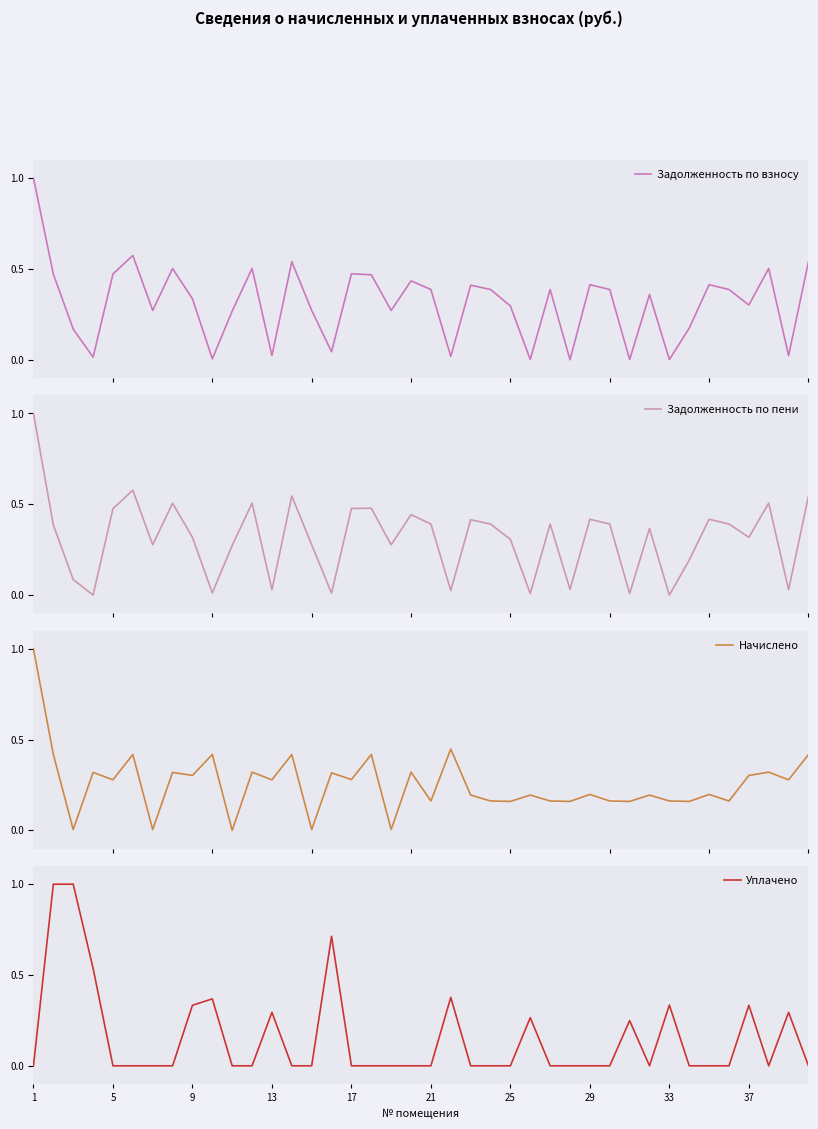

The Уплачено series shows 0.2 at 9. True or false?

False